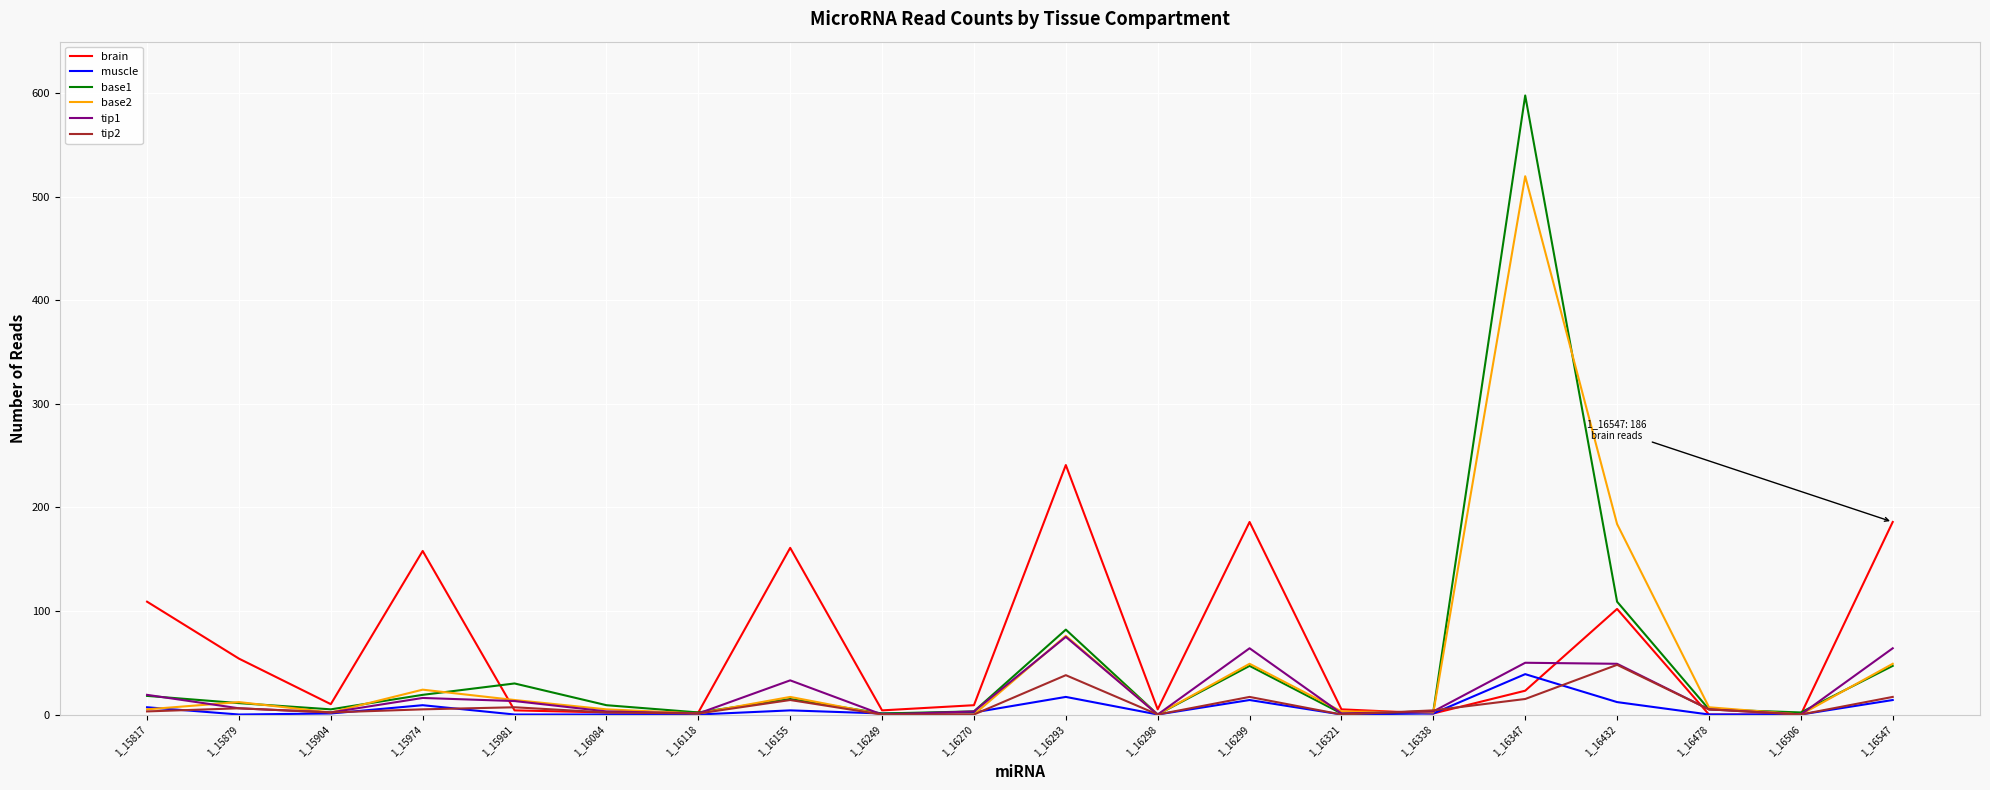

How many lines are shown in the chart?

6